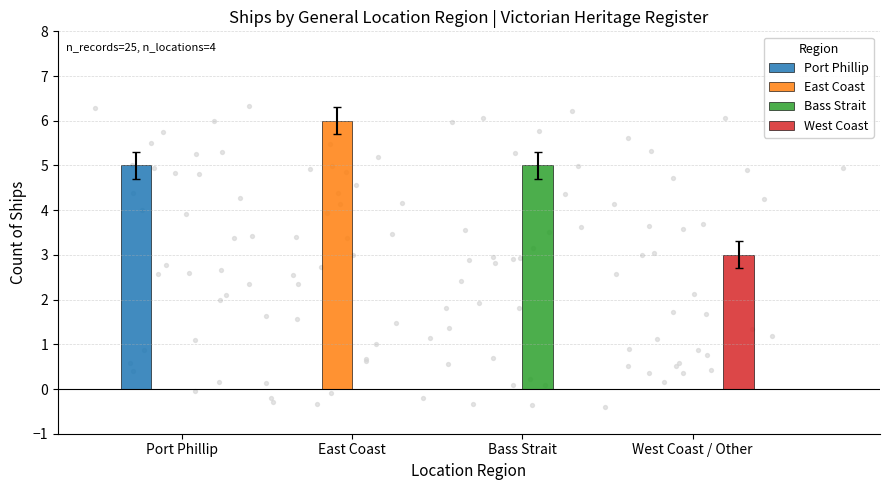

What is the total value across all series at East Coast?

6